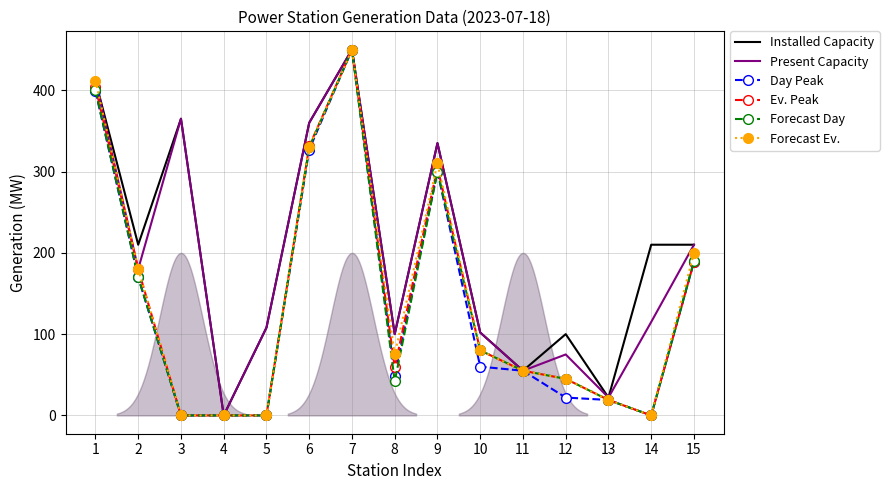

The value of Installed Capacity at 14 is 210. True or false?

True